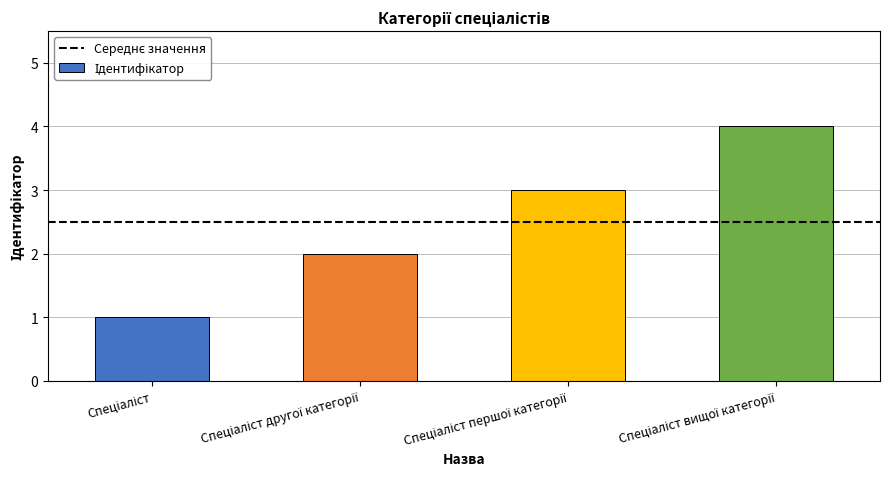

What is the smallest value displayed?

1